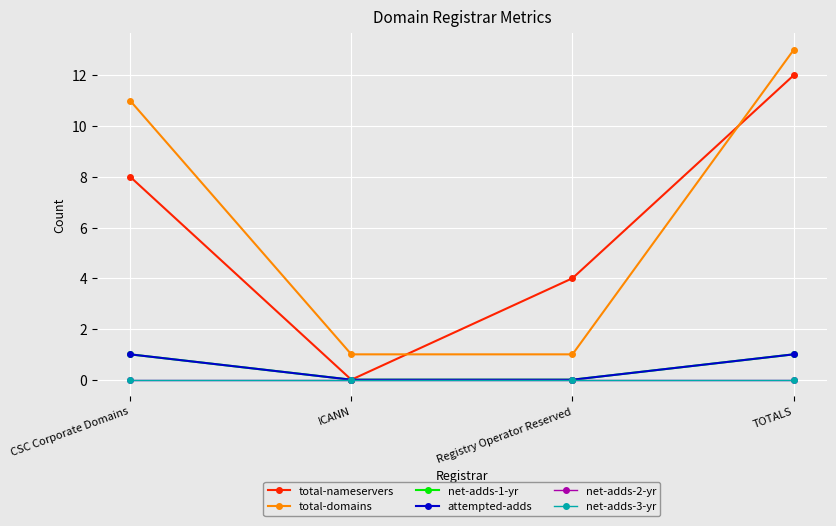

Does the chart have visible grid lines?

Yes